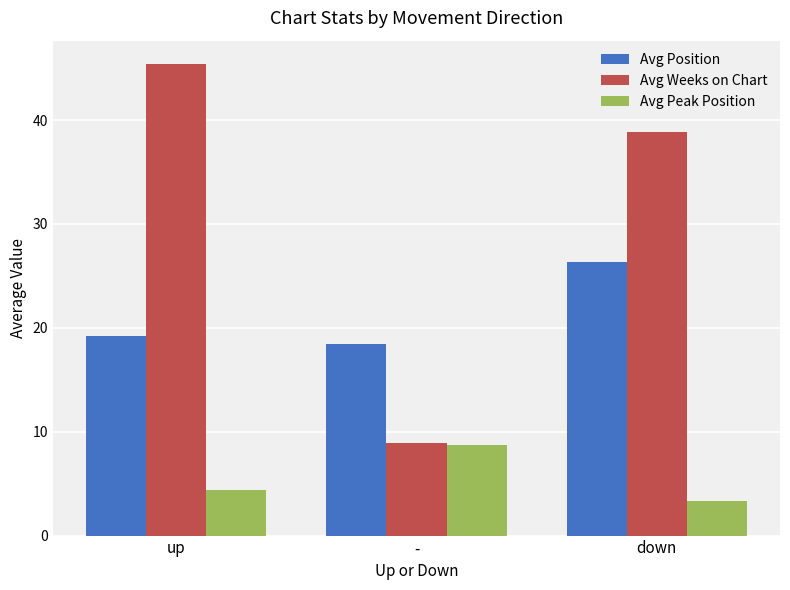

What is the spread (max minus min) of values at -?

9.7